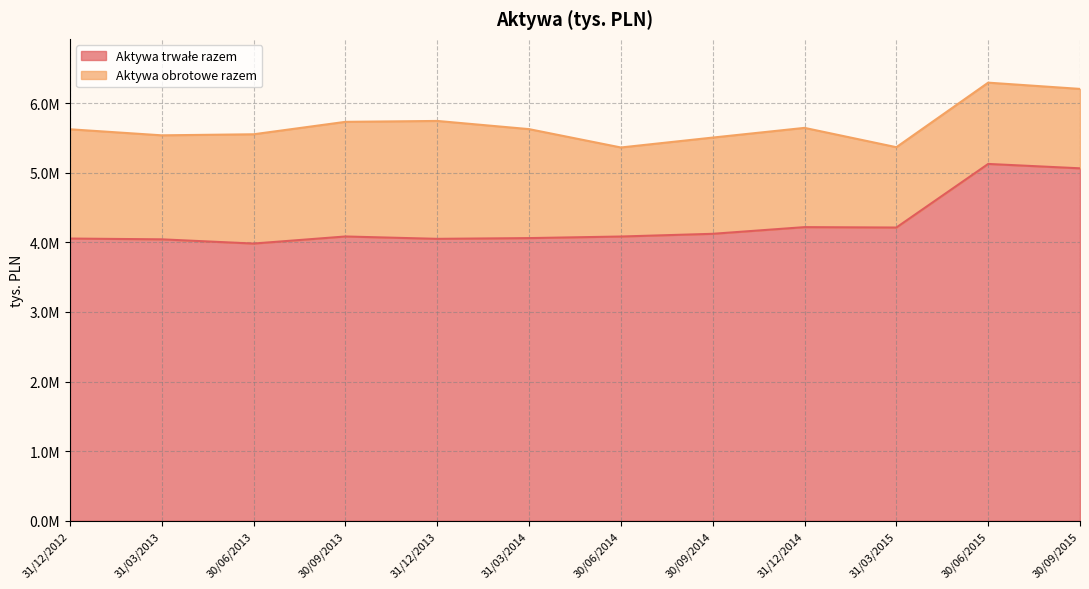

Reading right to left, list all the values displayed in this chart.

5062996.0	5125887.0	4212352.0	4218099.0	4122136.2	4083203.0	4060578.7	4049895.0	4083717.1	3982107.6	4042771.8	4053981.0